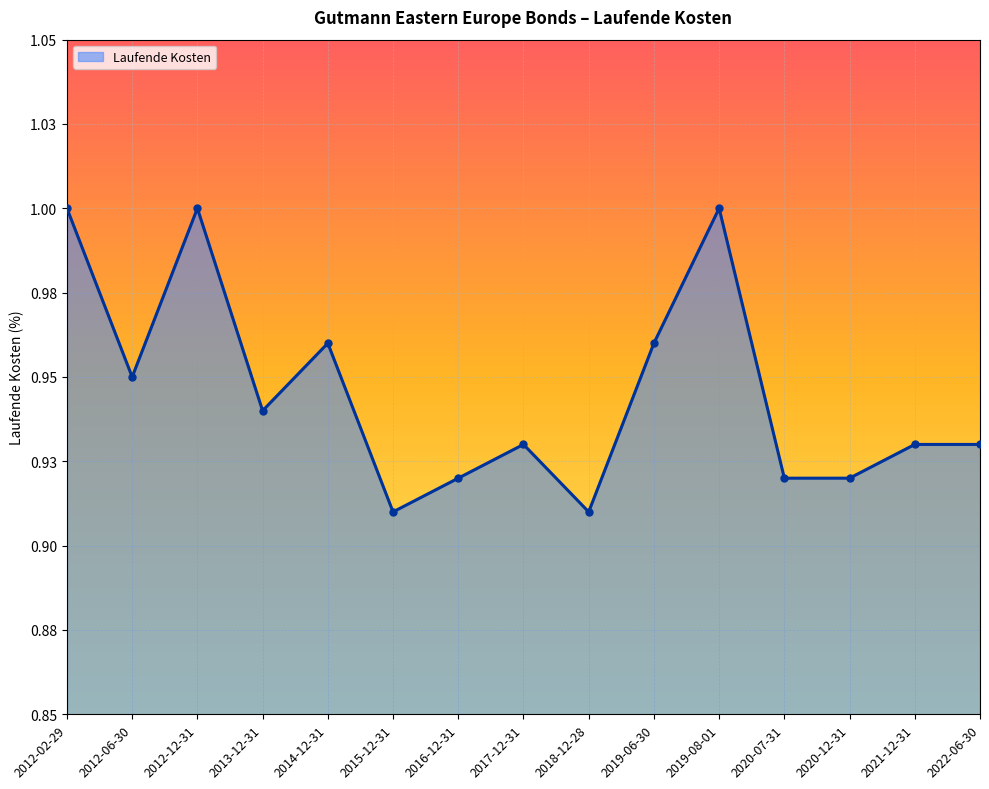

True or false: the data shows 0.3 at 2012-06-30.

False